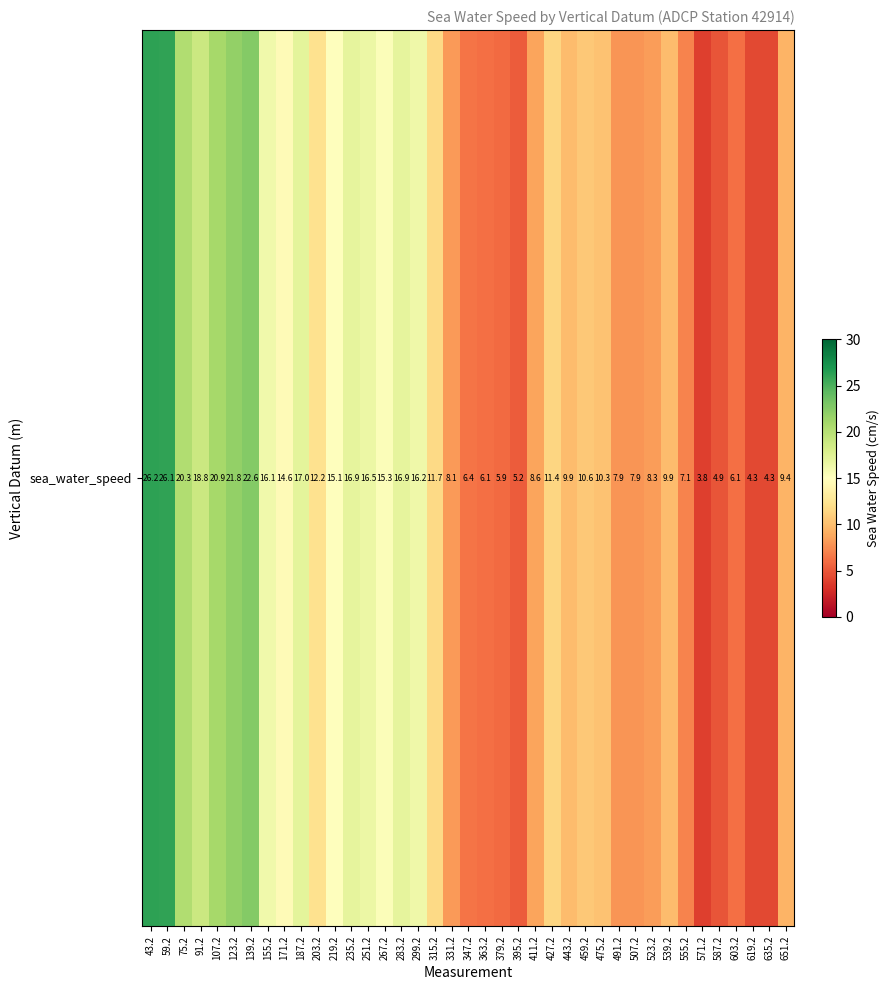

Reading left to right, transcribe all the data shown in this chart.

43.2=26.2	59.2=26.1	75.2=20.3	91.2=18.8	107.2=20.9	123.2=21.8	139.2=22.6	155.2=16.1	171.2=14.6	187.2=17.0	203.2=12.2	219.2=15.1	235.2=16.9	251.2=16.5	267.2=15.3	283.2=16.9	299.2=16.2	315.2=11.7	331.2=8.1	347.2=6.4	363.2=6.1	379.2=5.9	395.2=5.2	411.2=8.6	427.2=11.4	443.2=9.9	459.2=10.6	475.2=10.3	491.2=7.9	507.2=7.9	523.2=8.3	539.2=9.9	555.2=7.1	571.2=3.8	587.2=4.9	603.2=6.1	619.2=4.3	635.2=4.3	651.2=9.4